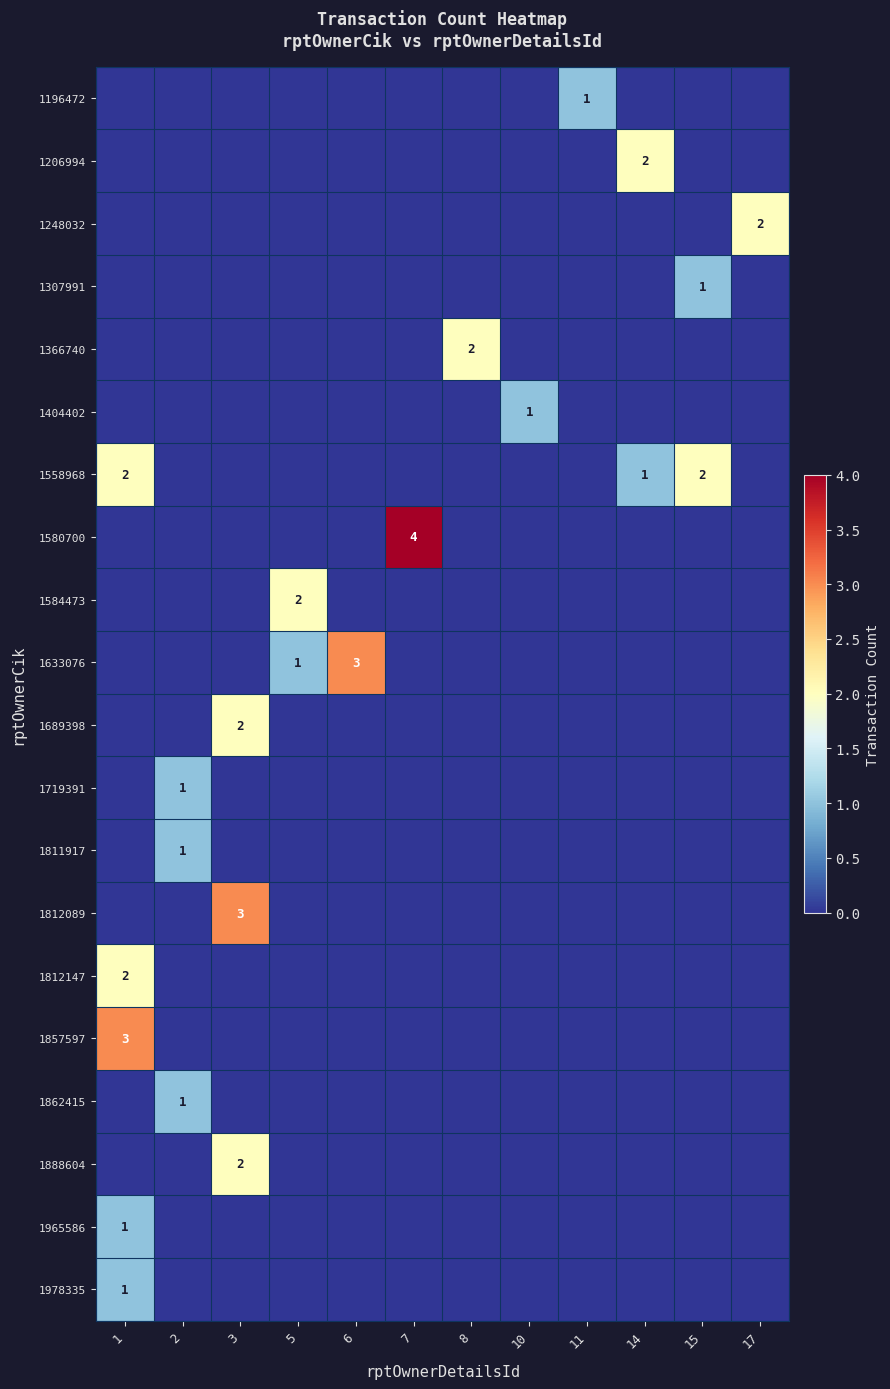

What is the difference between the 1404402 values at 10 and 17?

1